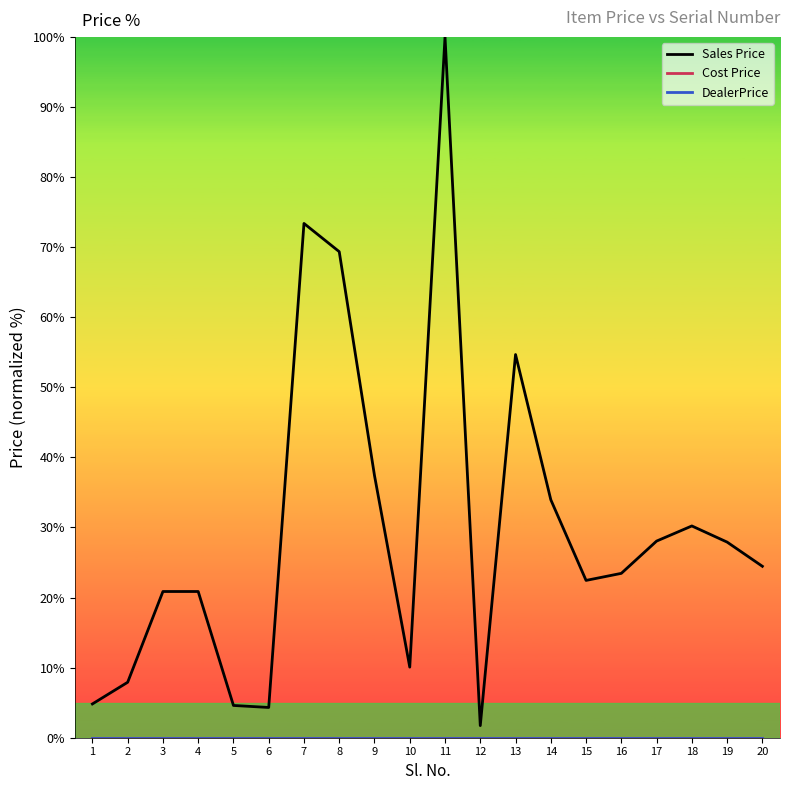

What are all the series names shown in the legend?

Sales Price, Cost Price, DealerPrice